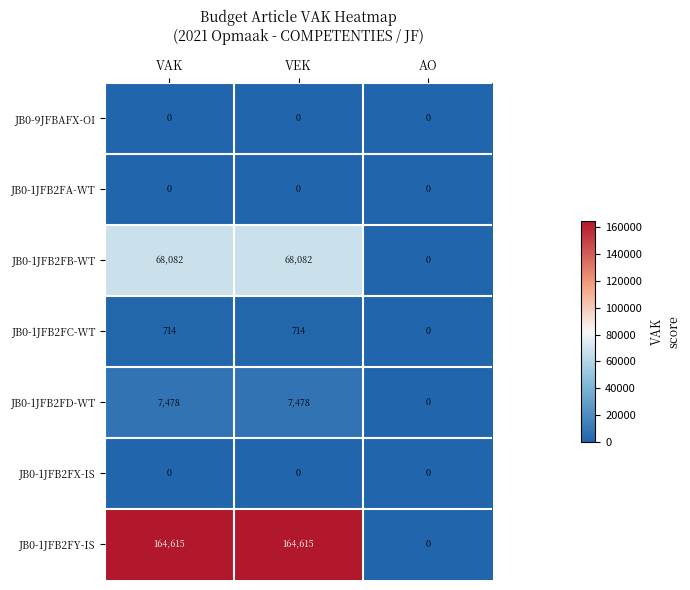

The value of JB0-1JFB2FY-IS at VEK is 164615. True or false?

True